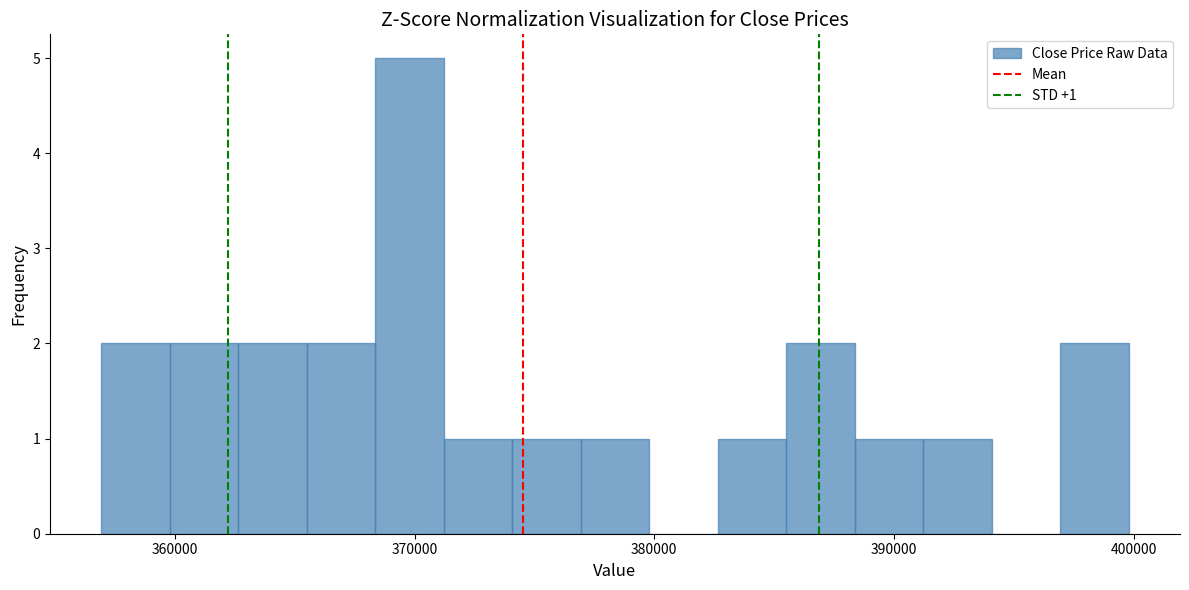

Around what value on the x-axis is the tallest bar? Give the approximate position of its centre, as read against the axis.

370000